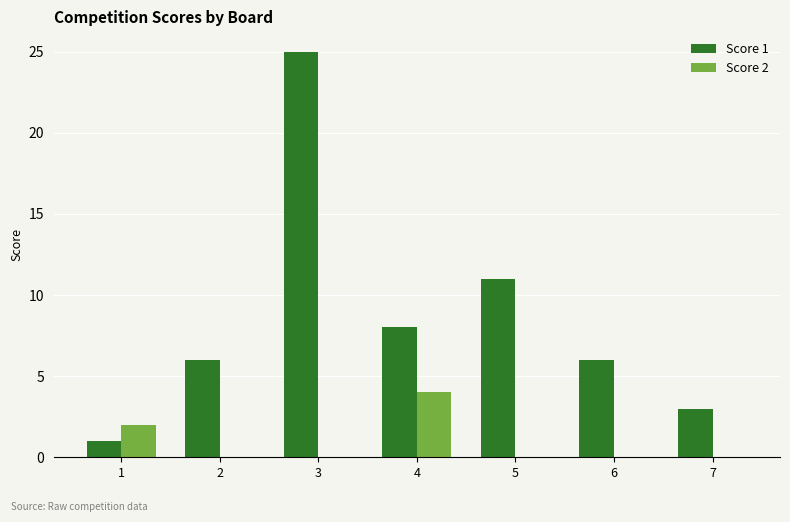

Which series changed the most between 4 and 6?

Score 2